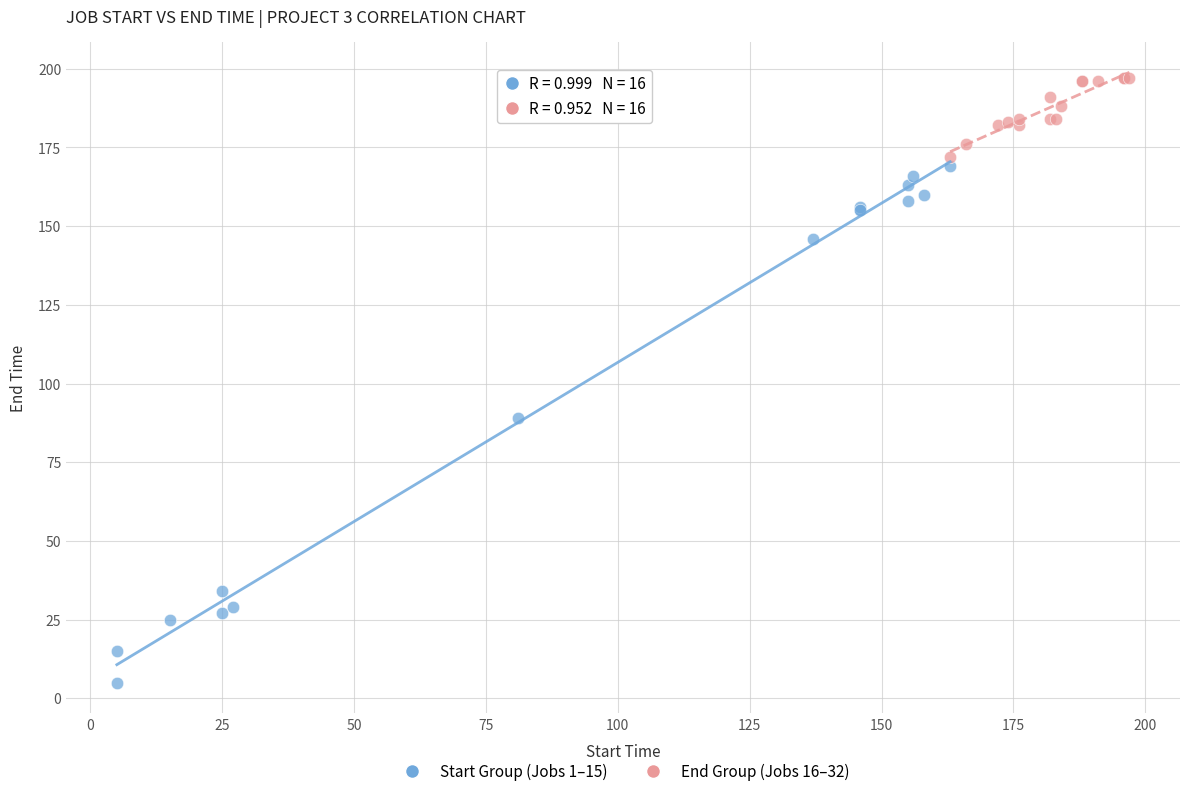

Which series reaches the minimum Y coordinate?

Start Group (Jobs 1–15)